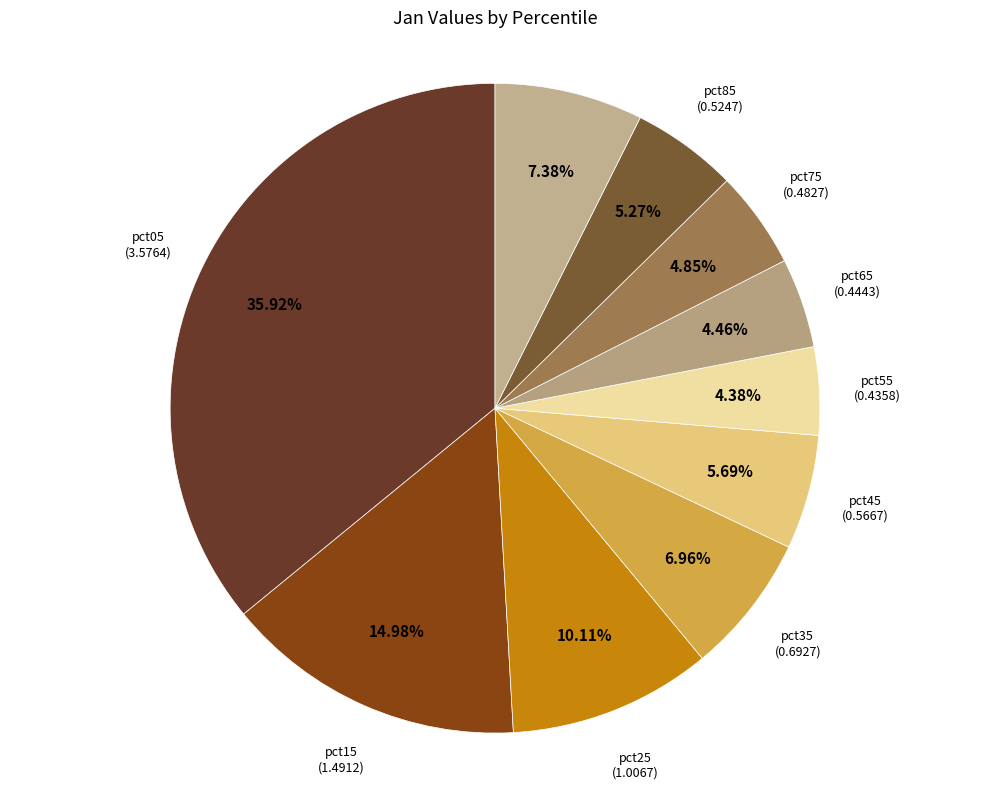

Combined, do pct95 and pct85 account for over 50%?

No